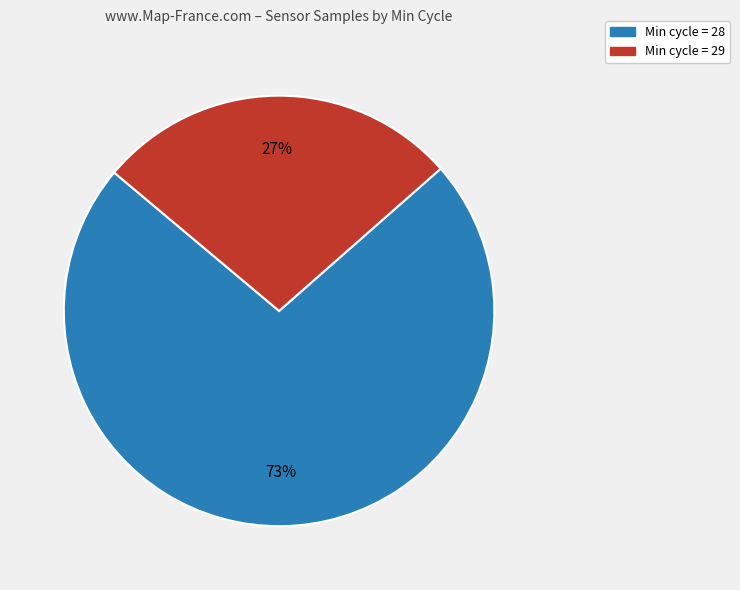

To the nearest percent, what is the average slice percentage?

50%